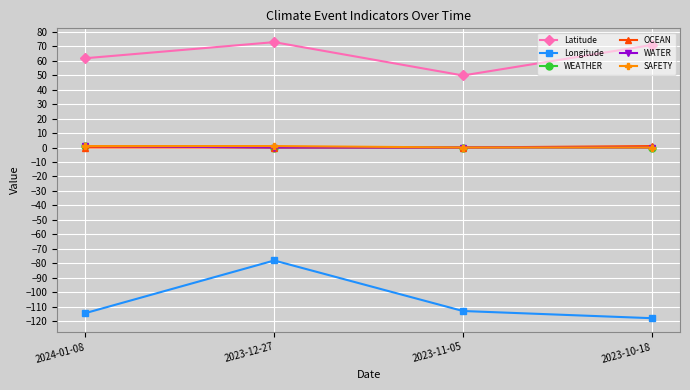

Is it true that OCEAN equals -0.5 at 2023-12-27?

False